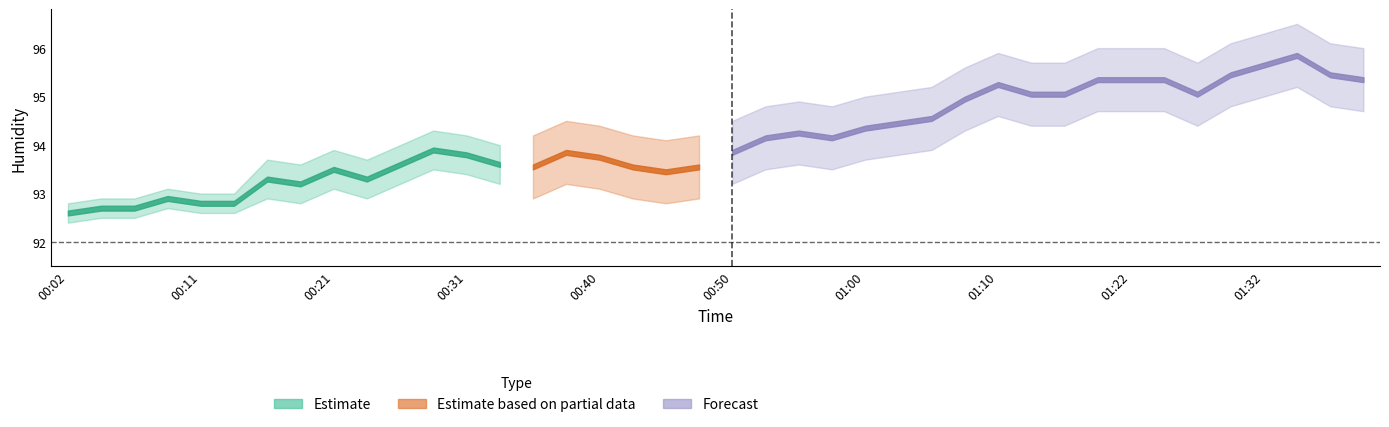

Where does the humidity series first go above 93?

00:16